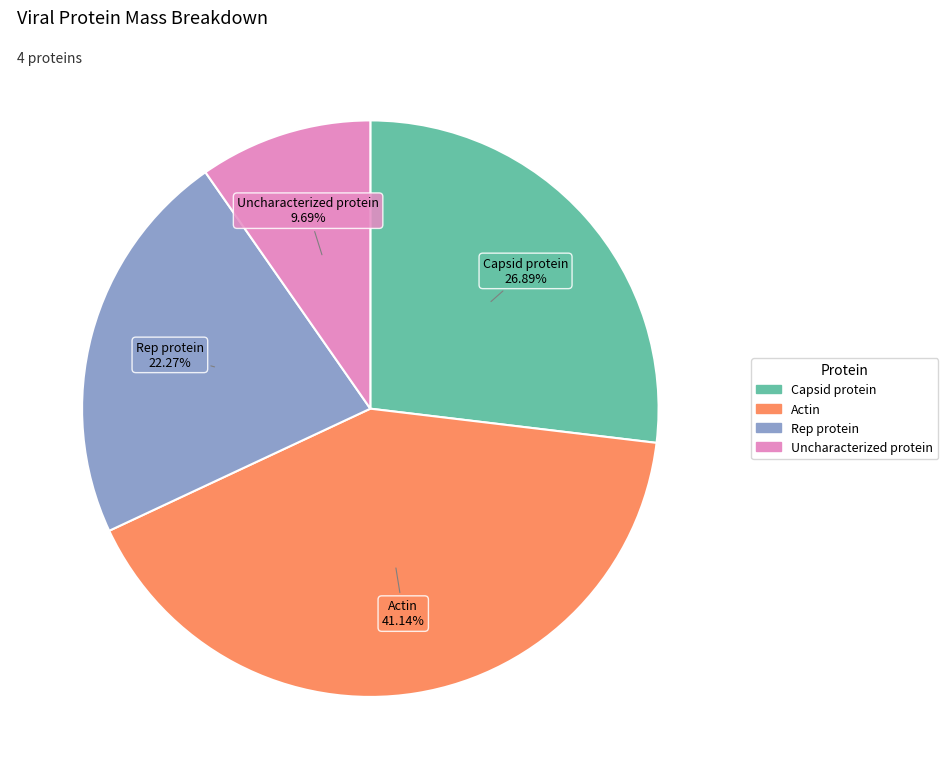

How many slices are in this pie chart?

4